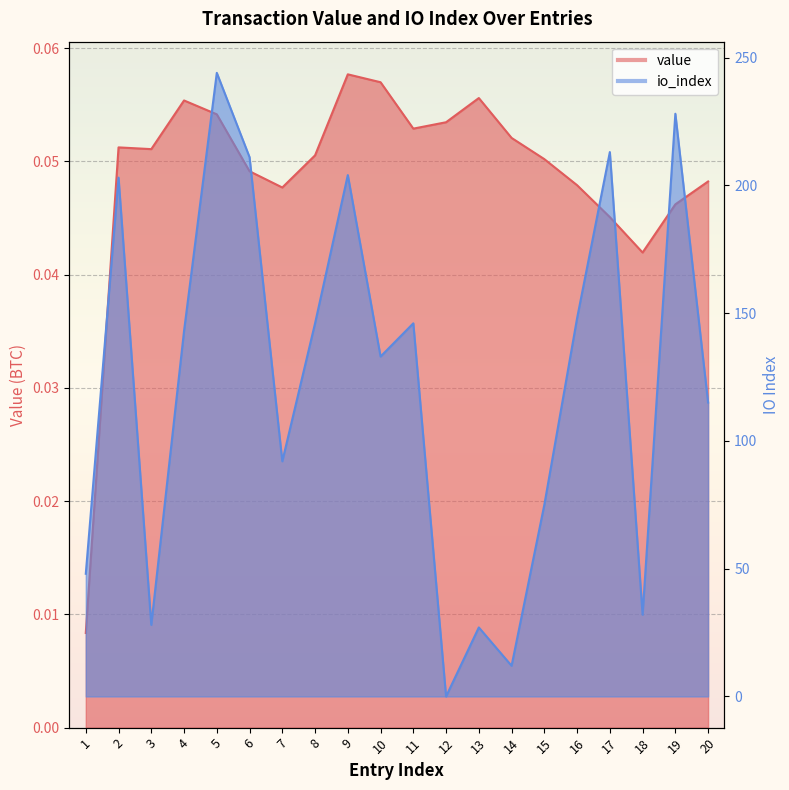

How many categories are shown in the chart?

20